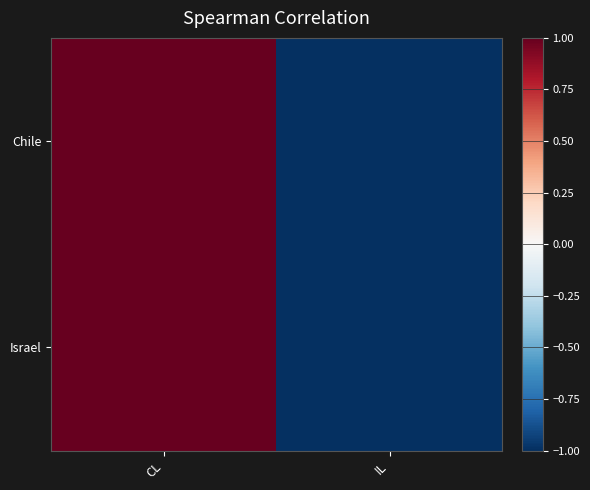

Which has a higher value, CL or IL?

CL